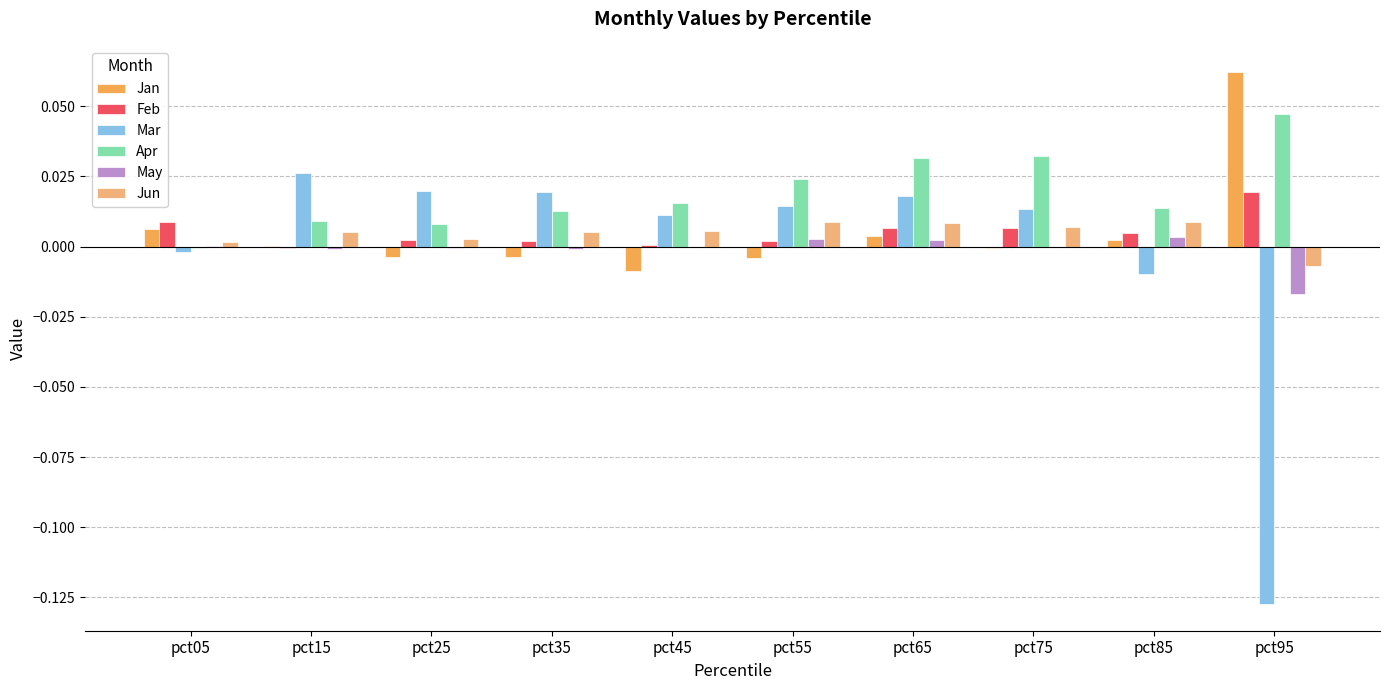

At which category is the sum across all series the highest?

pct65